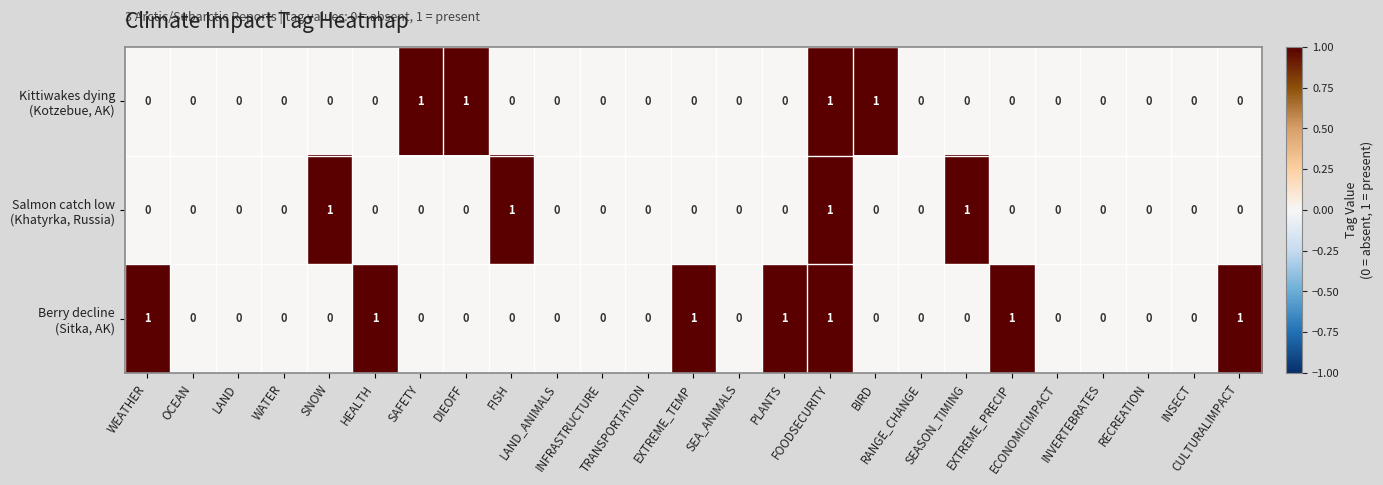

Count the number of categories in the chart.

25